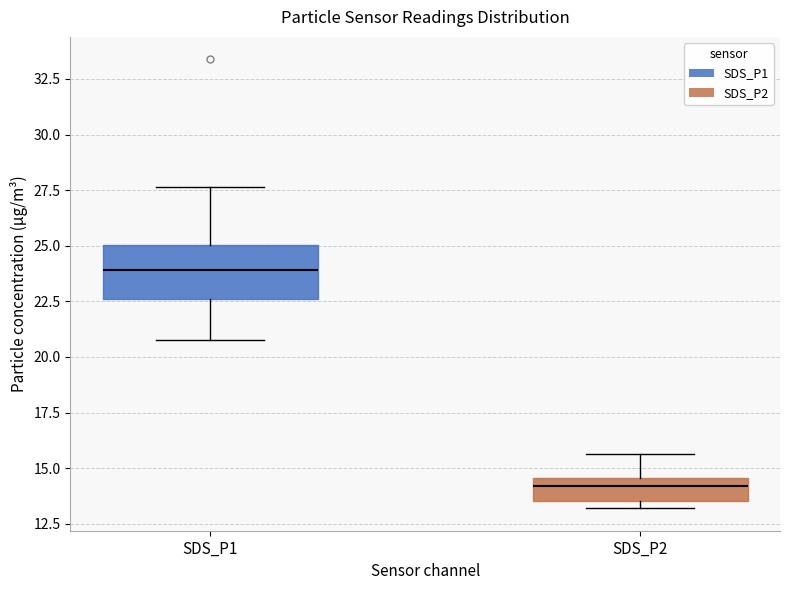

Where is the lower edge of the box for SDS_P1 on the y-axis? The values are not printed on the chart, so give them approximately, as read against the axis.

22.5